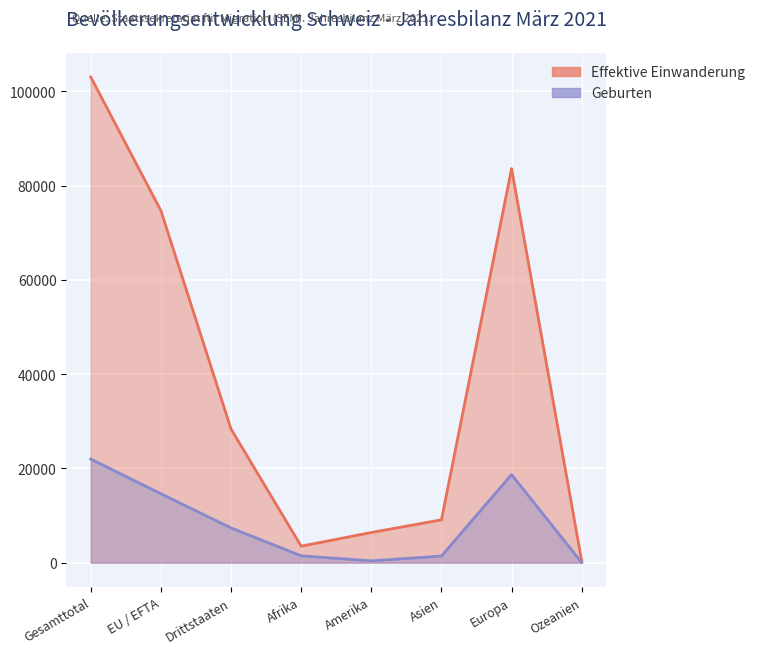

What is the spread (max minus min) of values at Gesamttotal?

81043